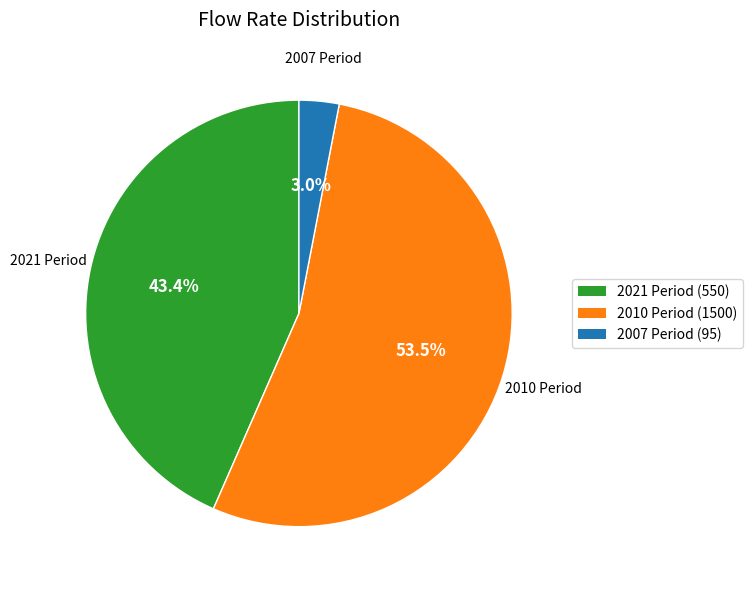

What is the smallest slice in the pie chart?

2007 Period (95)